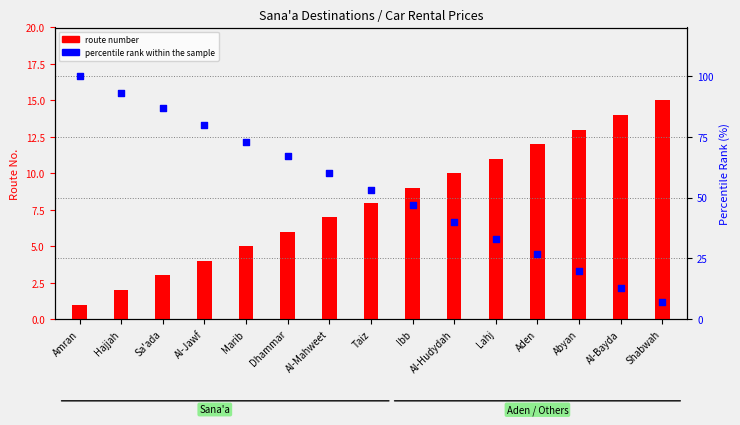

What are all the series names shown in the legend?

route number, percentile rank within the sample